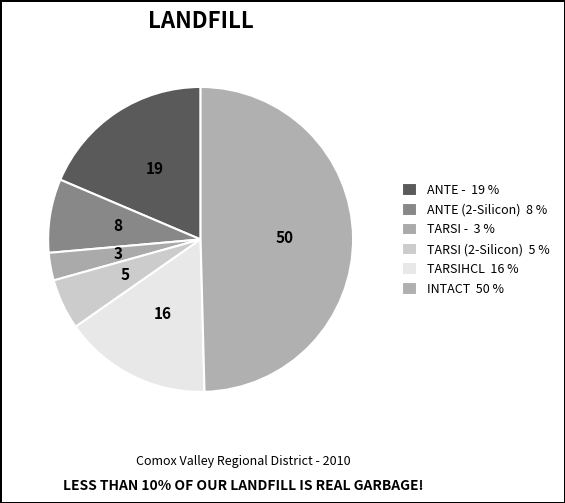

To the nearest percent, what percentage of the pie is TARSI -?

3%